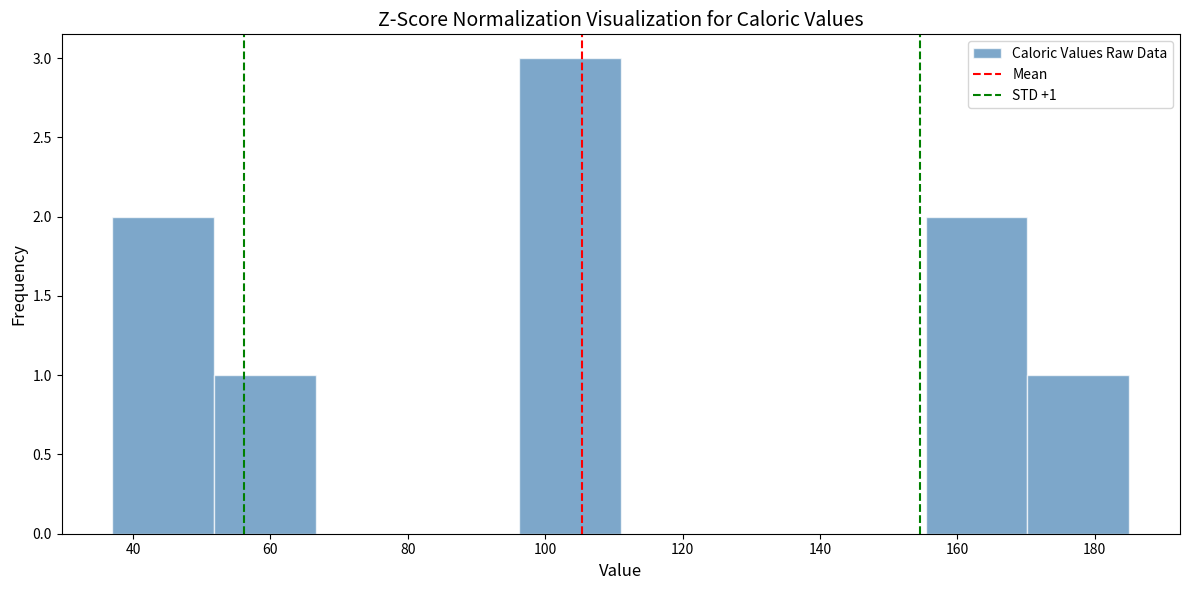

Which range on the x-axis has the tallest bar?

96.2 to 111.0